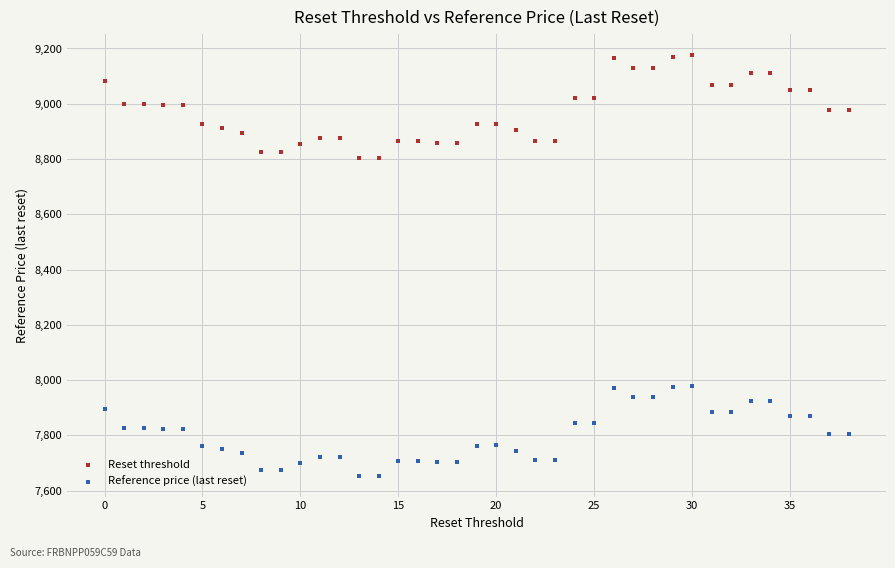

Which series reaches the minimum Y coordinate?

Reference price (last reset)